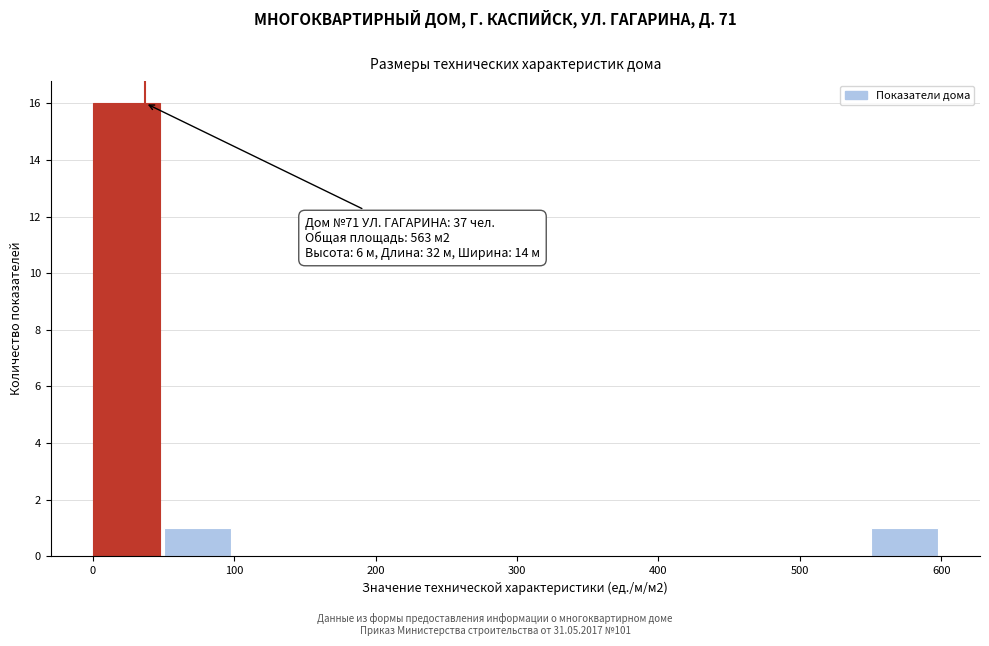

Which range on the x-axis has the tallest bar?

0 to 50